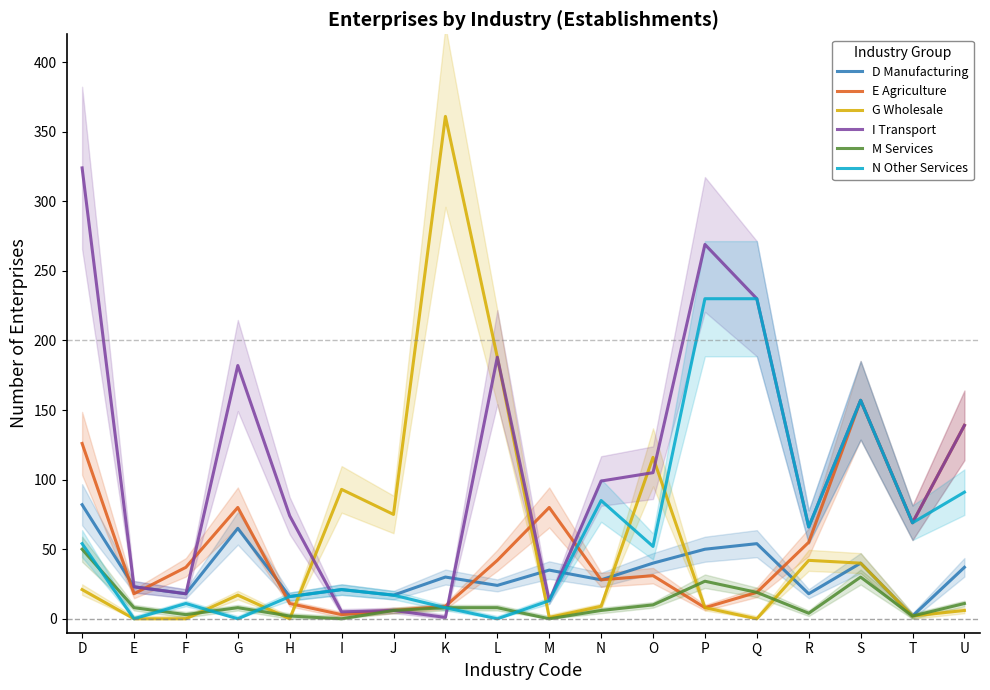

What is the value of the D Manufacturing point at the 8th from the left?

30